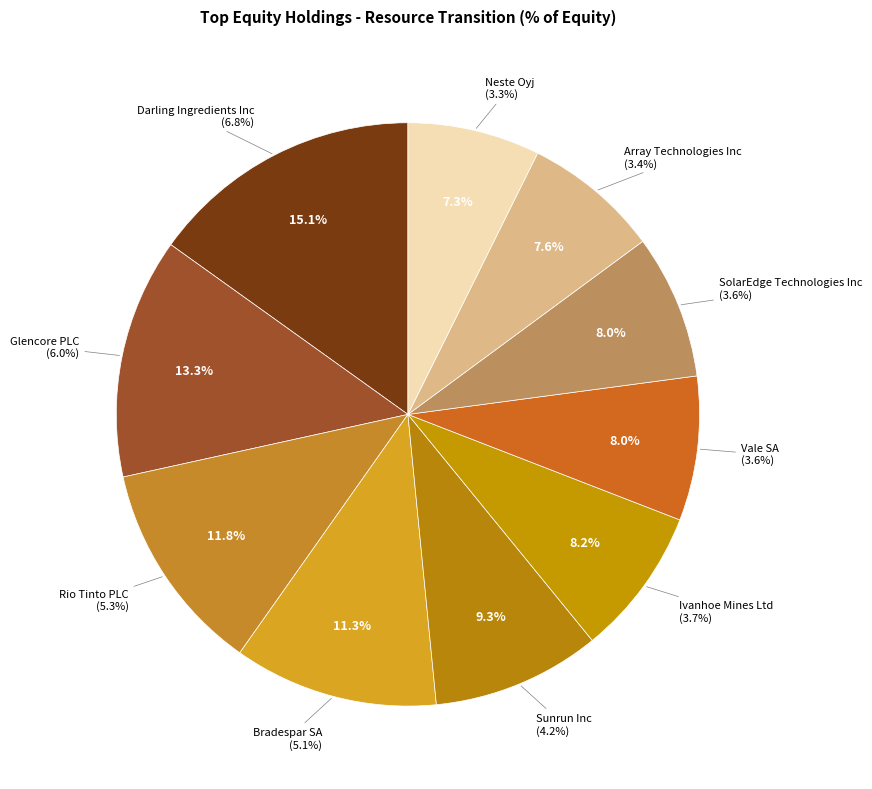

Is Glencore PLC the majority of the pie?

No